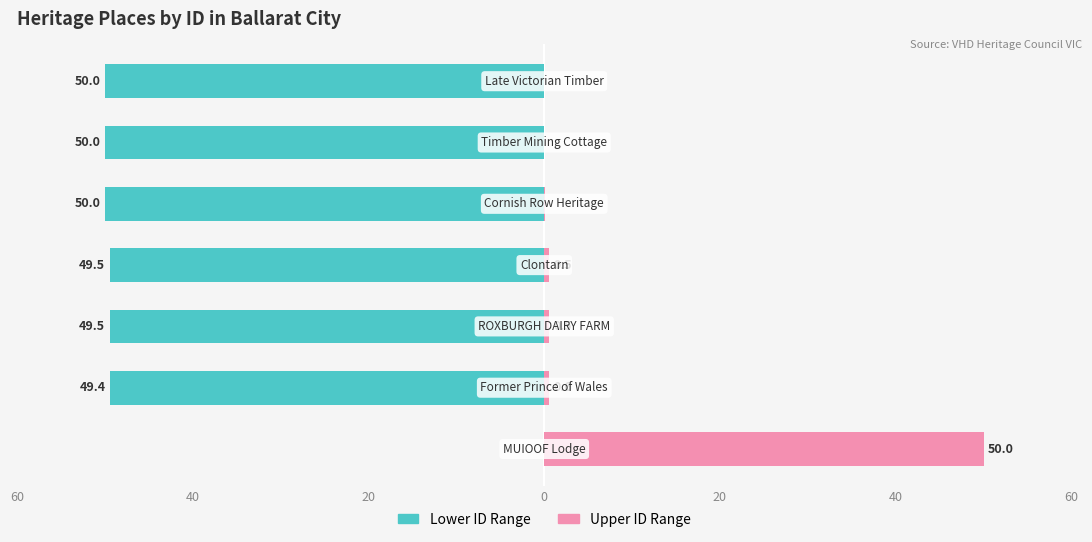

Reading left to right, what are all the values shown in this chart?

Lower ID Range: 0.0	-49.4	-49.5	-49.5	-50.0	-50.0	-50.0
Upper ID Range: 50.0	0.6	0.5	0.5	0.0	0.0	0.0